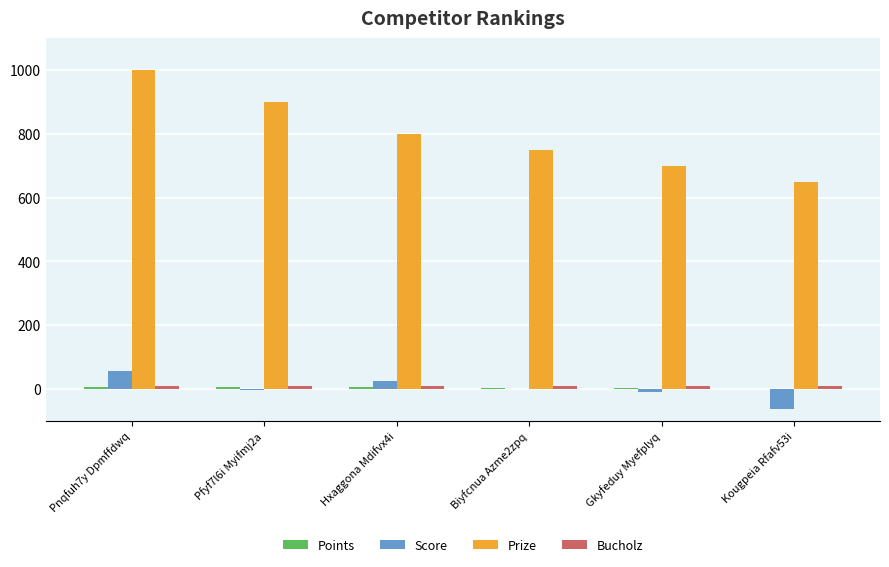

Which category has the highest value across all series?

Pnqfuh7y Dpmffdwq